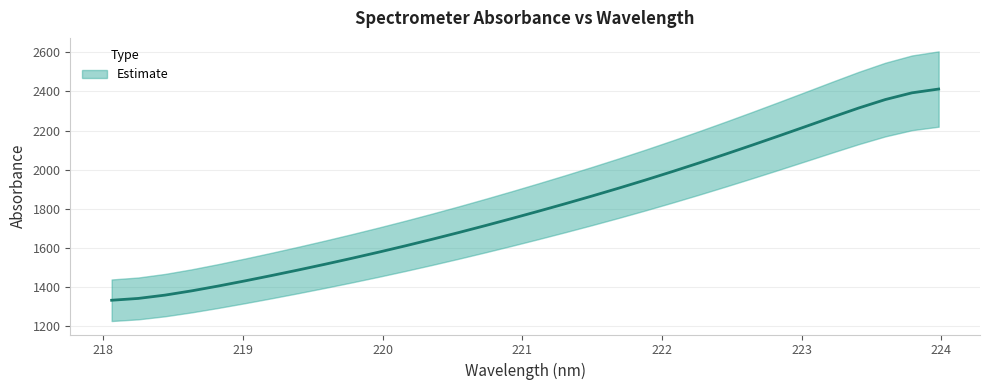

Rank the categories by value from lowest to highest.

218.0596, 218.2508, 218.442, 218.6332, 218.8244, 219.0156, 219.2067, 219.3979, 219.589, 219.7801, 219.9712, 220.1623, 220.3533, 220.5444, 220.7354, 220.9264, 221.1174, 221.3083, 221.4993, 221.6902, 221.8812, 222.0721, 222.263, 222.4538, 222.6447, 222.8355, 223.0264, 223.2172, 223.408, 223.5987, 223.7895, 223.9802